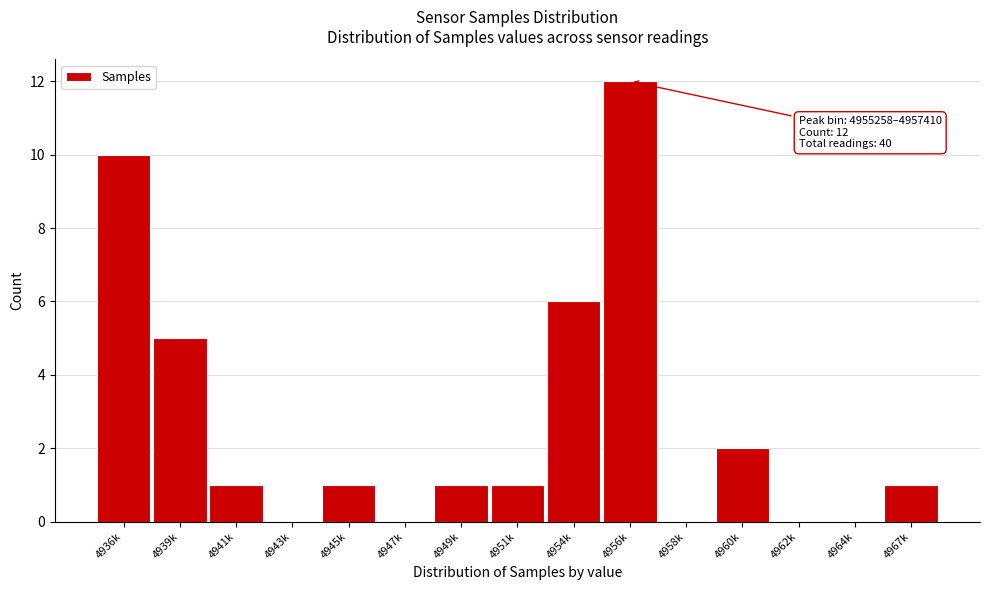

Reading right to left, transcribe all the data shown in this chart.

4967k=1	4964k=0	4962k=0	4960k=2	4958k=0	4956k=12	4954k=6	4951k=1	4949k=1	4947k=0	4945k=1	4943k=0	4941k=1	4939k=5	4936k=10